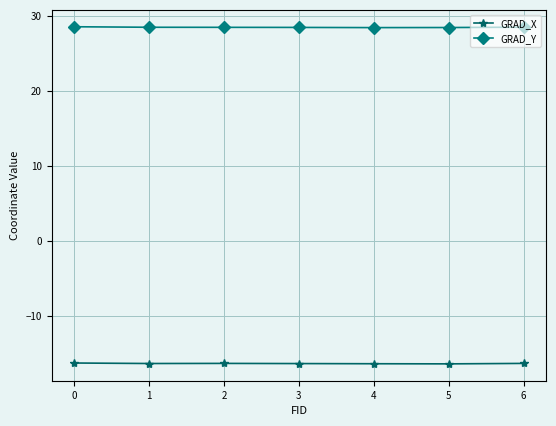

How many categories are shown in the chart?

7